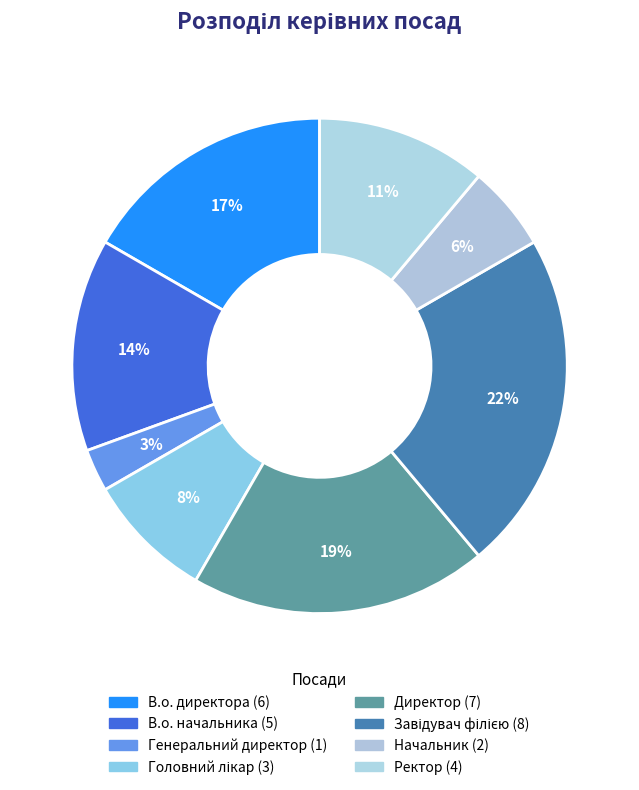

What is the smallest slice in the pie chart?

Генеральний директор